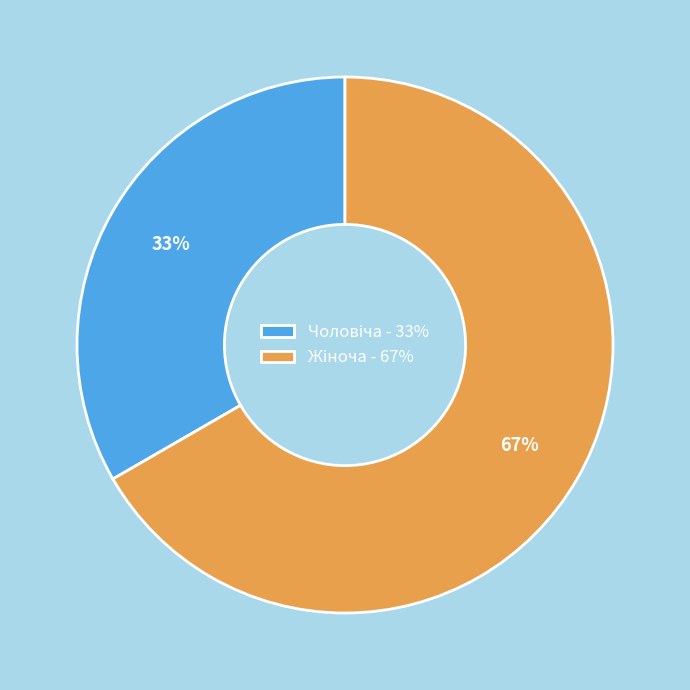

Is there any slice that represents more than half of the pie?

Yes